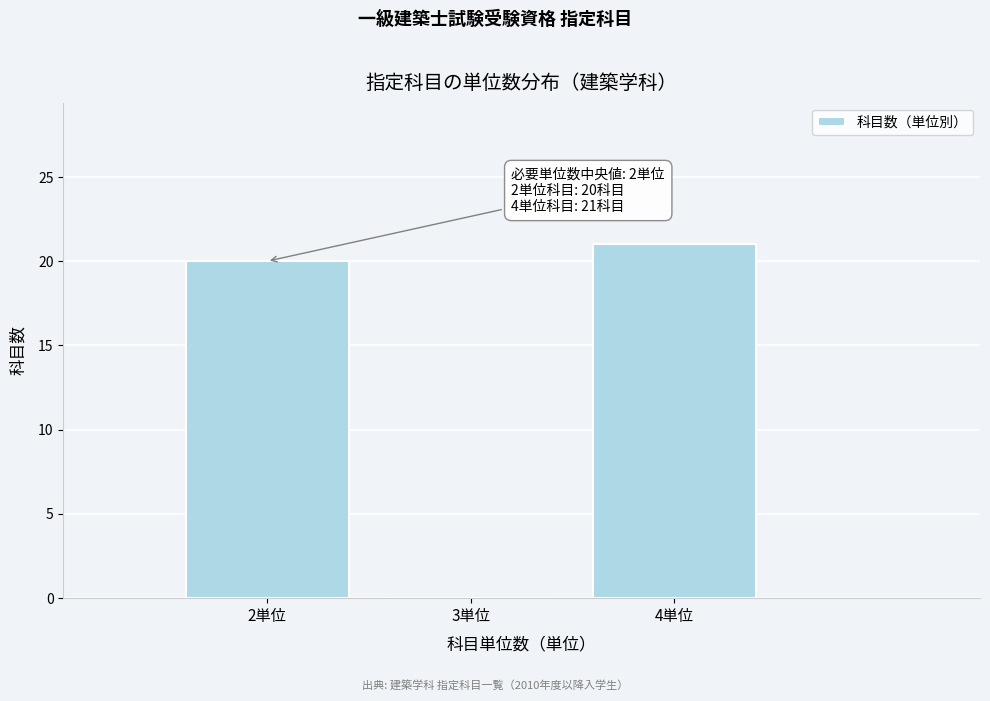

Which range on the x-axis has the tallest bar?

3.5 to 4.5